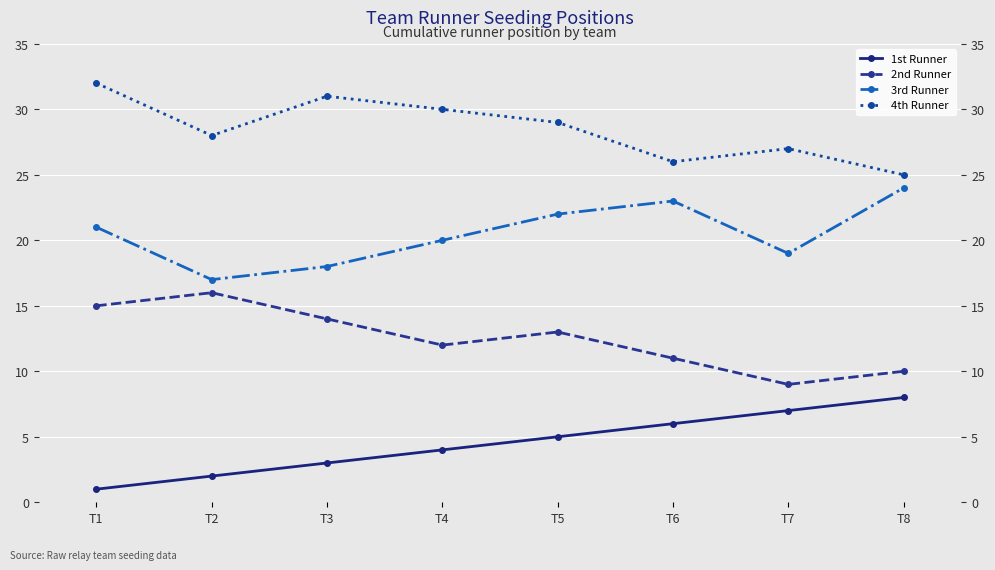

What are all the series names shown in the legend?

1st Runner, 2nd Runner, 3rd Runner, 4th Runner